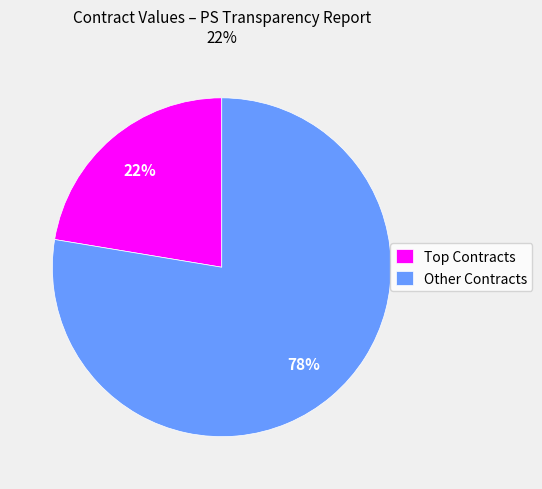

Is there any slice that represents more than half of the pie?

Yes